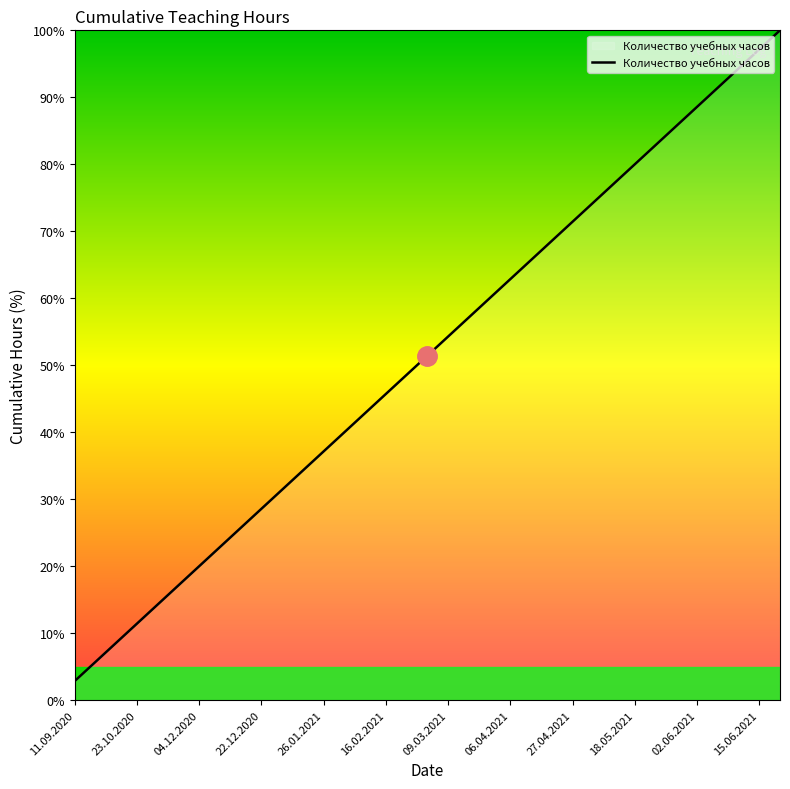

True or false: there are more than 0 points higher than both neighbors.

False